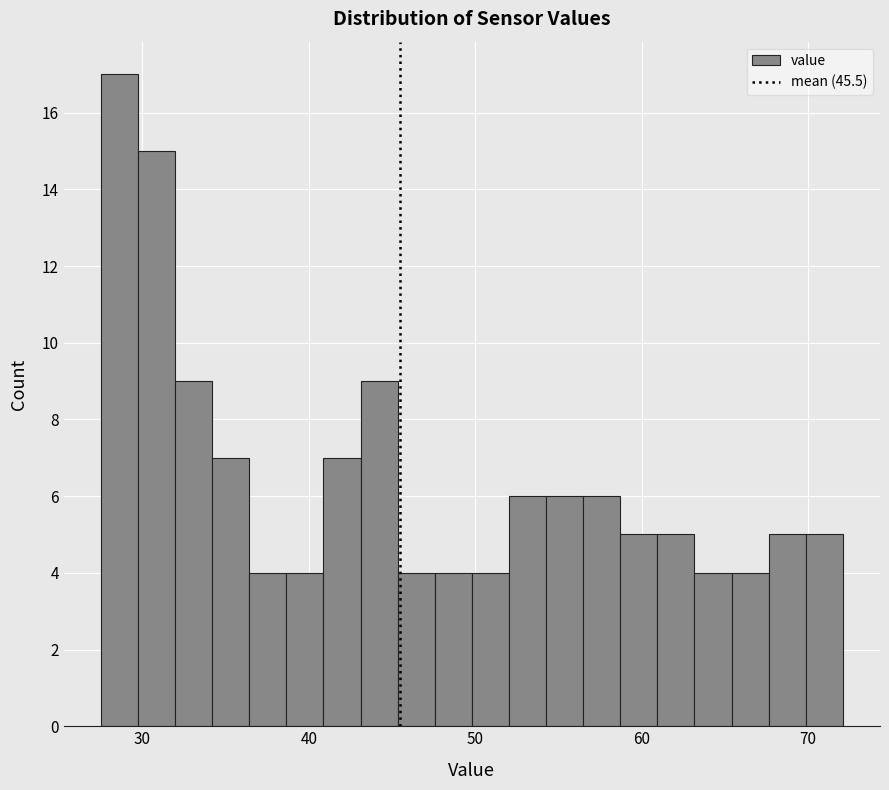

Around what value on the x-axis is the tallest bar? Give the approximate position of its centre, as read against the axis.

29